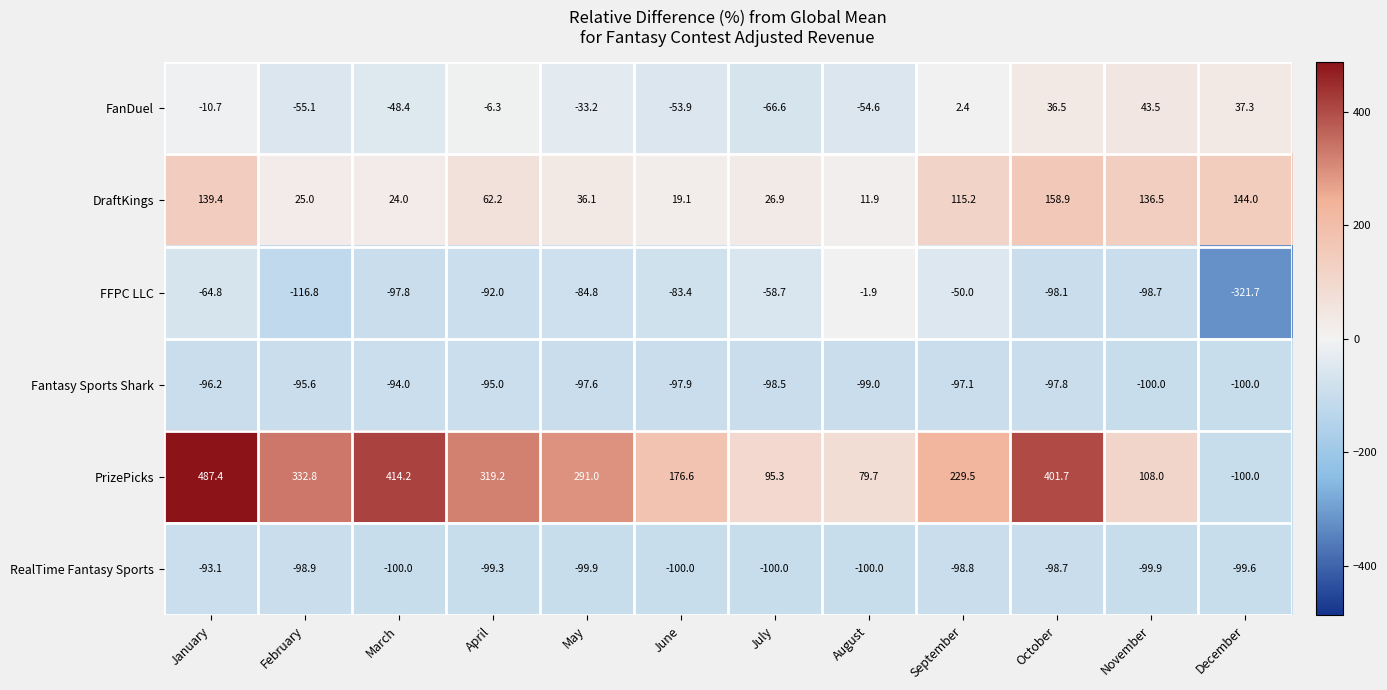

What is the average value of the Fantasy Sports Shark series?

-97.4